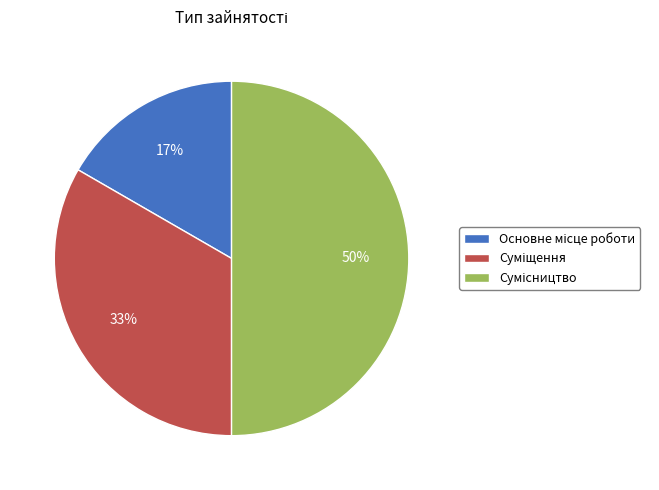

To the nearest percent, what is the average slice percentage?

33%